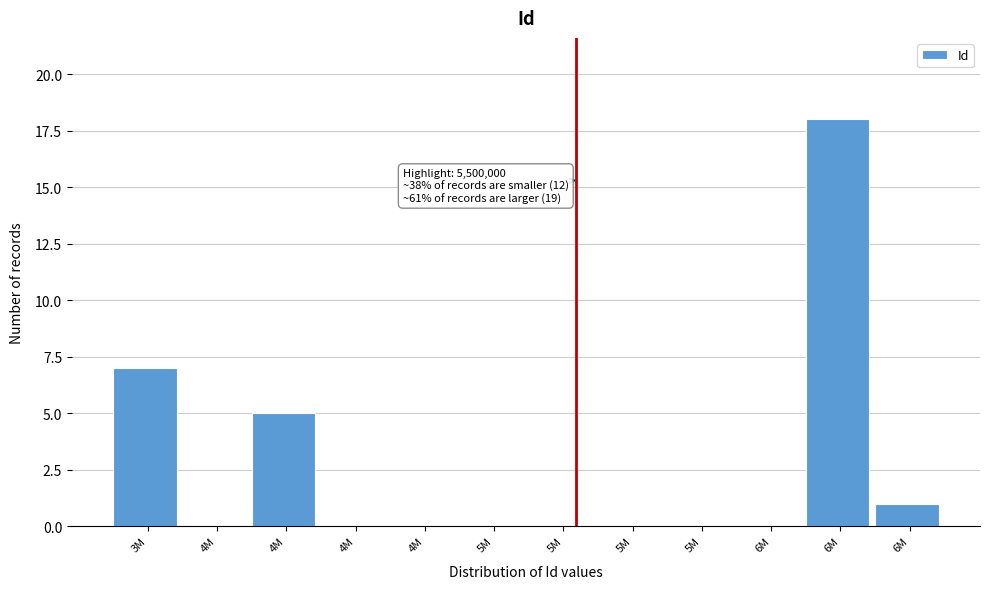

Count the number of categories in the chart.

12